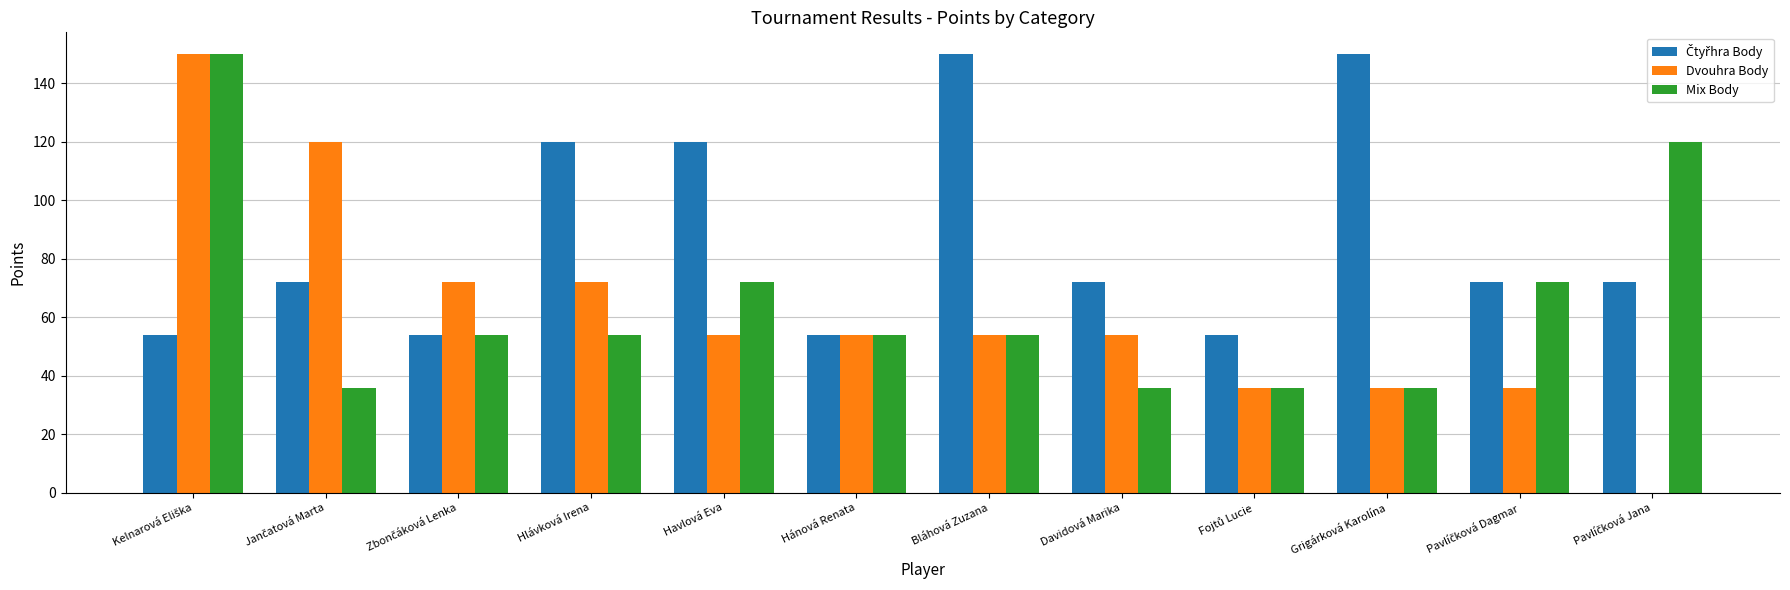

True or false: Dvouhra Body has a value of 87 at Havlová Eva.

False